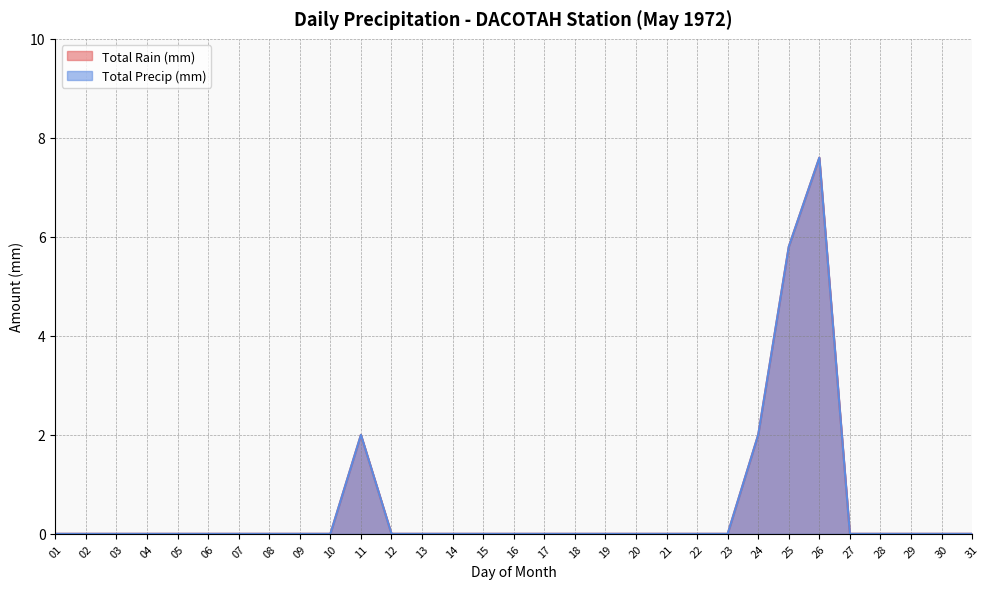

Which series changed the most between 23 and 30?

Total Rain (mm)